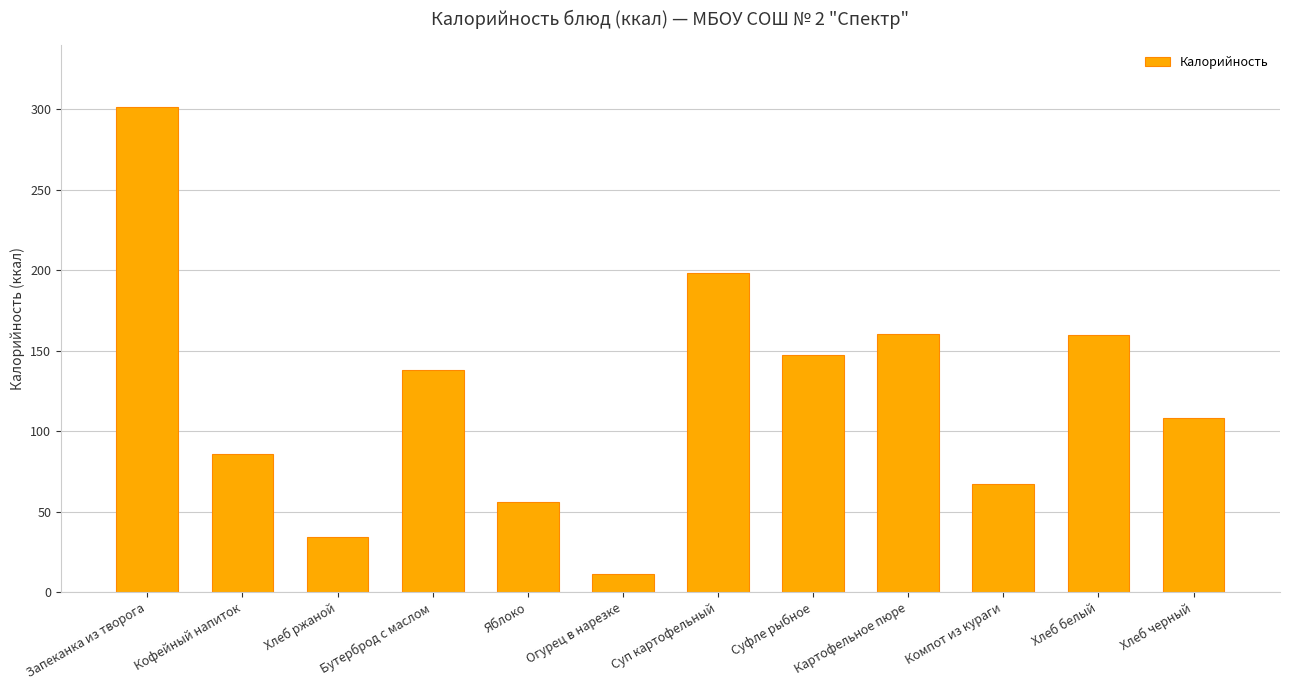

The value at Хлеб черный is 46.5. True or false?

False